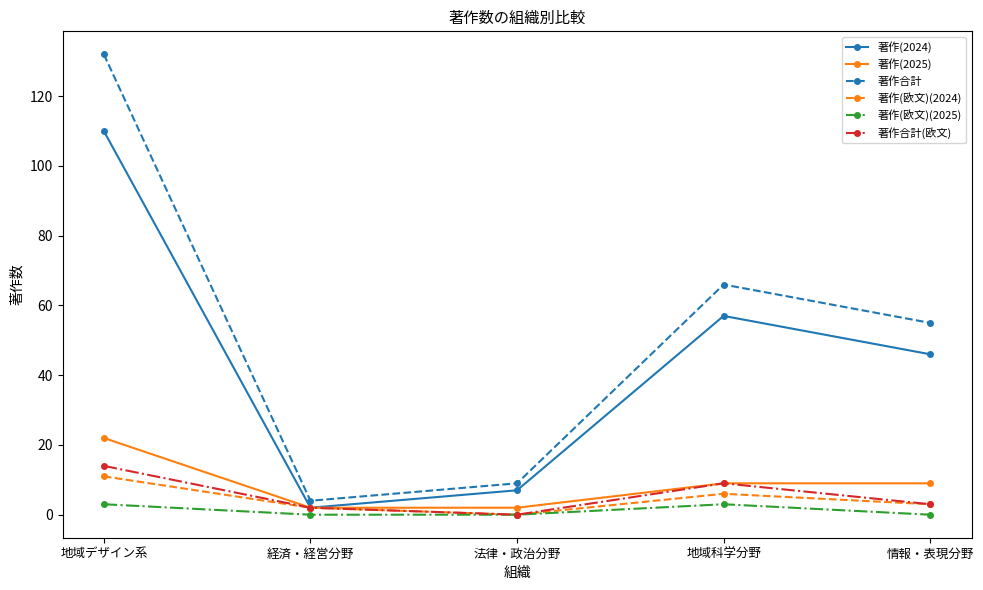

Reading right to left, what are all the values shown in this chart?

著作(2024): 46	57	7	2	110
著作(2025): 9	9	2	2	22
著作合計: 55	66	9	4	132
著作(欧文)(2024): 3	6	0	2	11
著作(欧文)(2025): 0	3	0	0	3
著作合計(欧文): 3	9	0	2	14